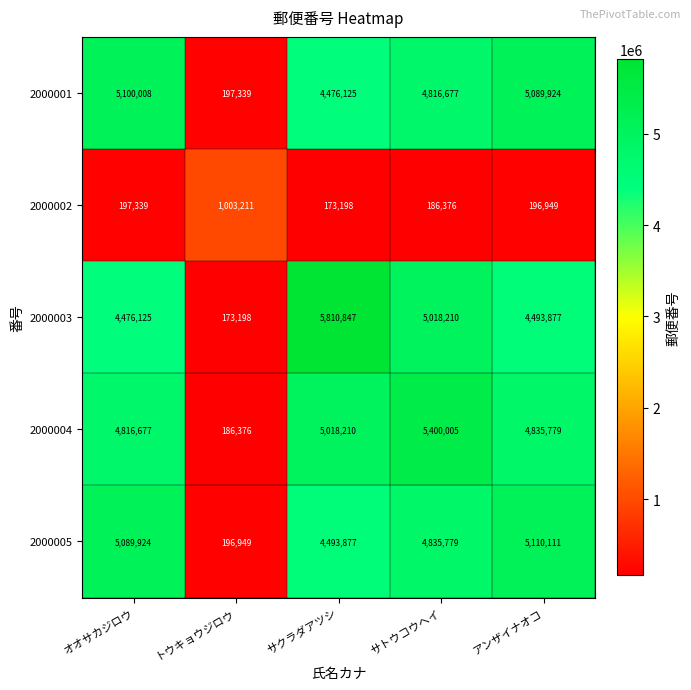

The value of 2000005 at オオサカジロウ is 5089924. True or false?

True